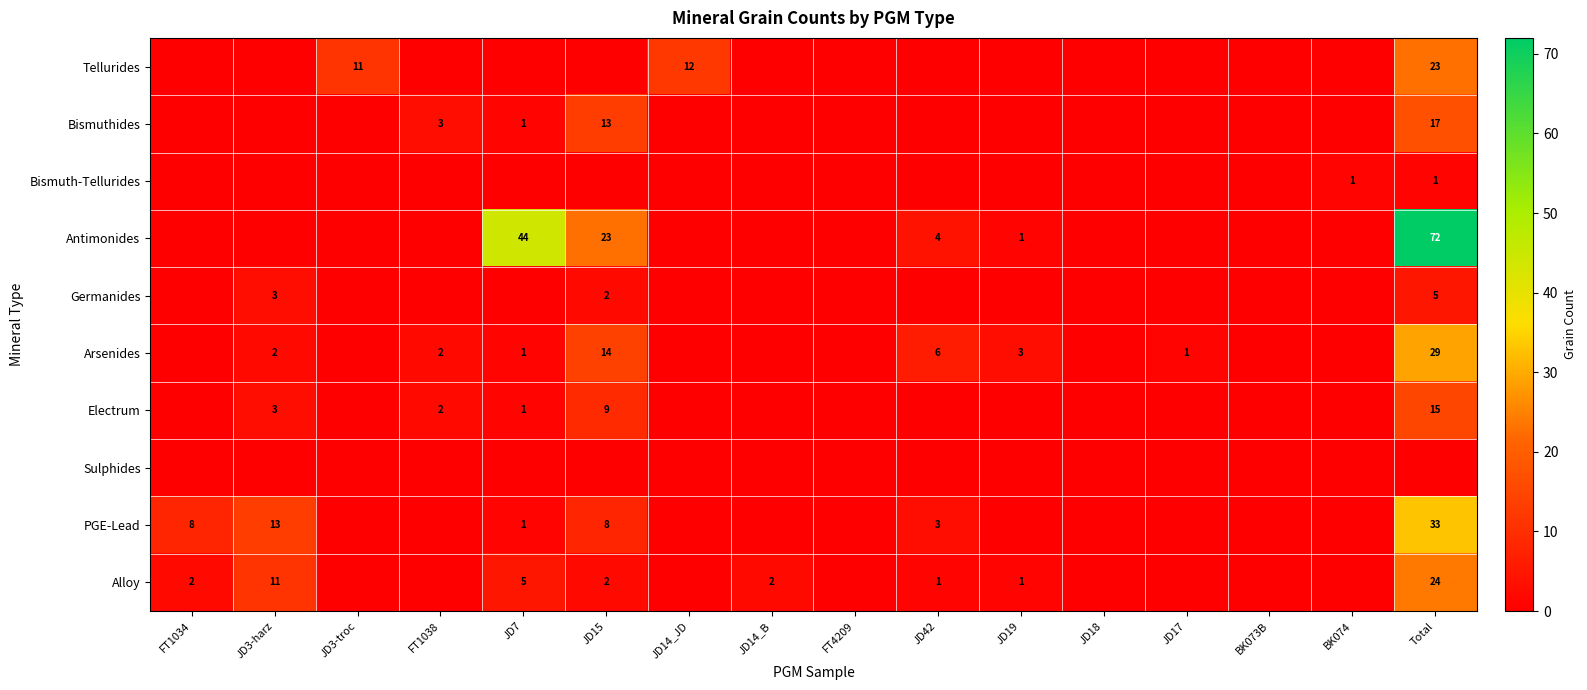

List the labels in order of Bismuth-Tellurides value, largest first.

BK074, Total, FT1034, JD3-harz, JD3-troc, FT1038, JD7, JD15, JD14_JD, JD14_B, FT4209, JD42, JD19, JD18, JD17, BK073B